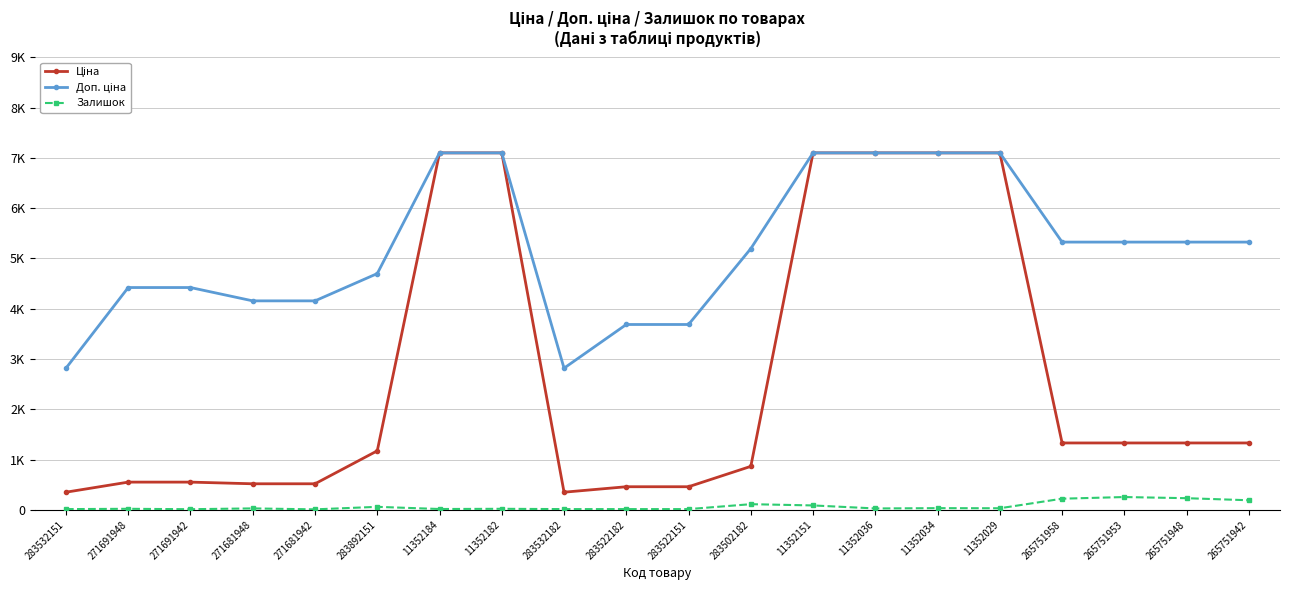

Is this an area chart (filled region under the line)?

No